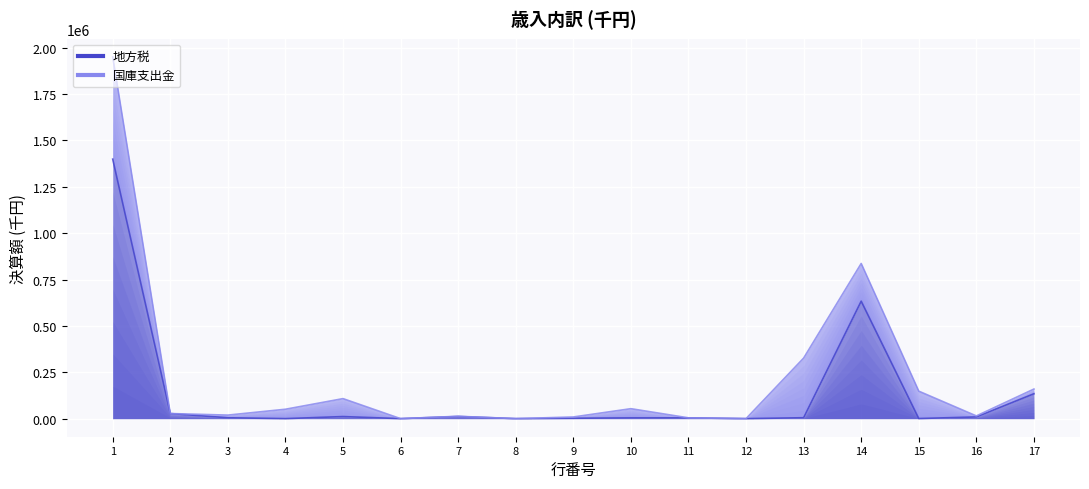

The value of 国庫支出金 at 11 is 1531. True or false?

False